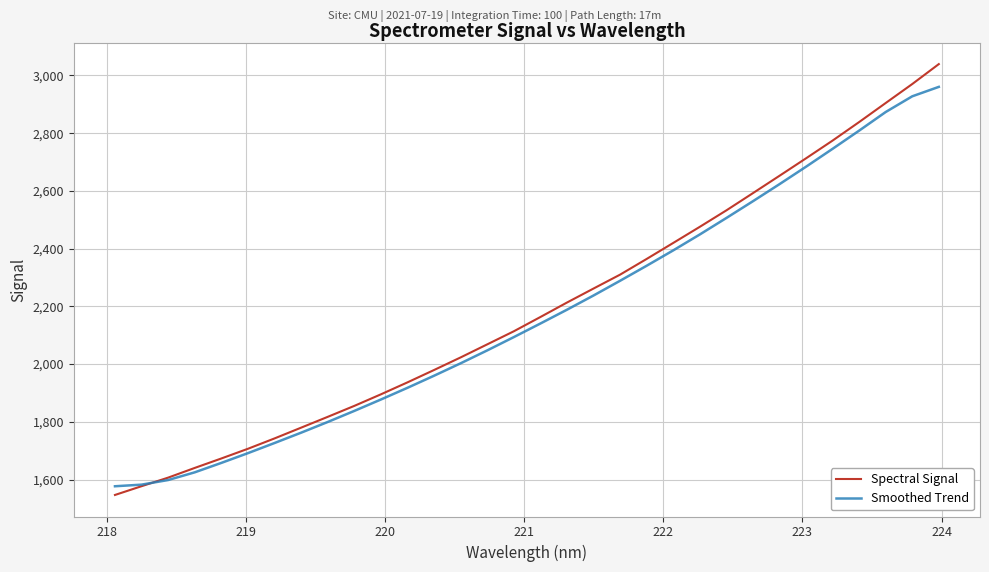

What is the average value of the Spectral Signal series?

2193.3